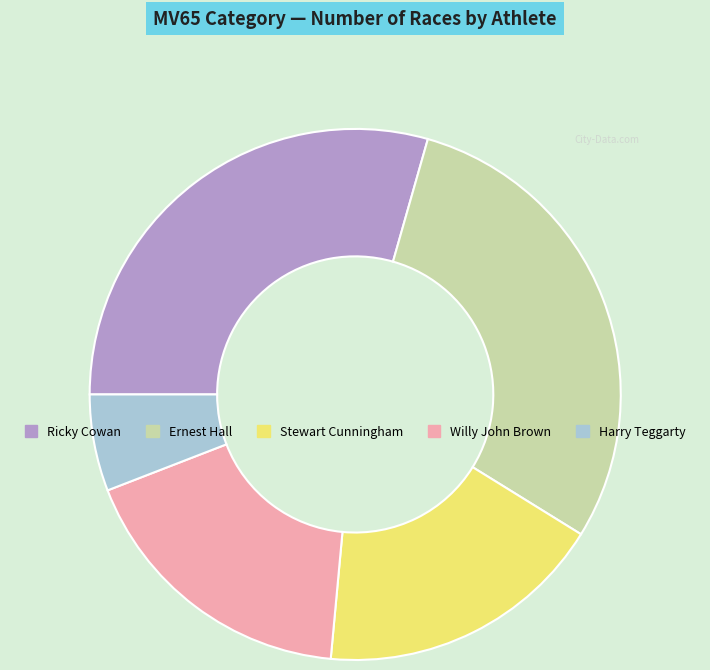

Do Willy John Brown and Stewart Cunningham together represent more than half of the pie?

No